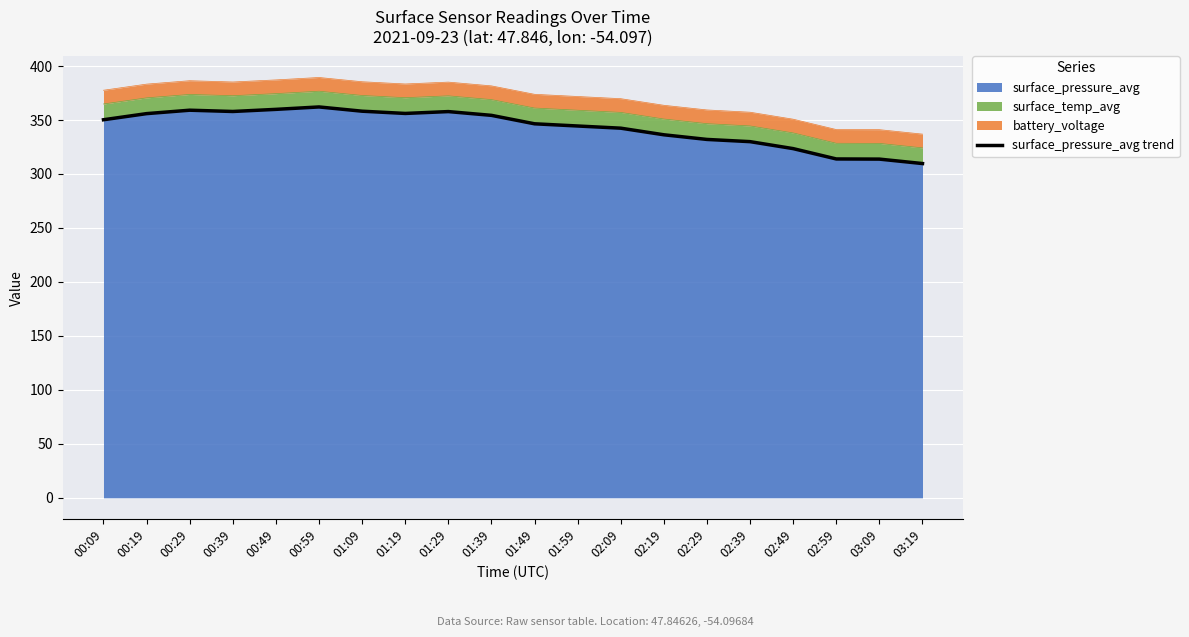

Reading left to right, list all the values displayed in this chart.

00:09=350.2	00:19=355.9	00:29=359.0	00:39=357.9	00:49=359.8	00:59=362.1	01:09=358.1	01:19=356.1	01:29=357.8	01:39=354.3	01:49=346.5	01:59=344.4	02:09=342.4	02:19=336.3	02:29=332.0	02:39=329.9	02:49=323.5	02:59=313.9	03:09=313.8	03:19=309.6